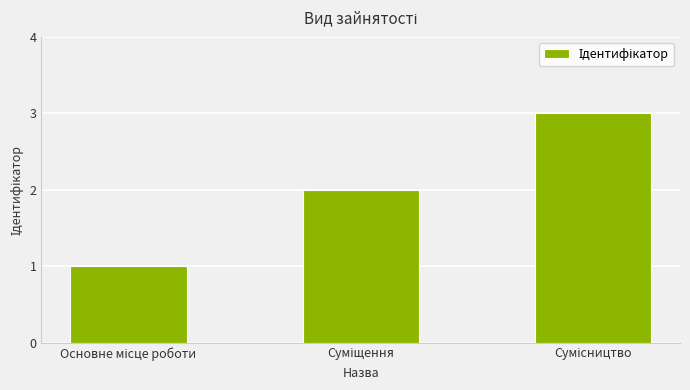

What is the sum of all values?

6